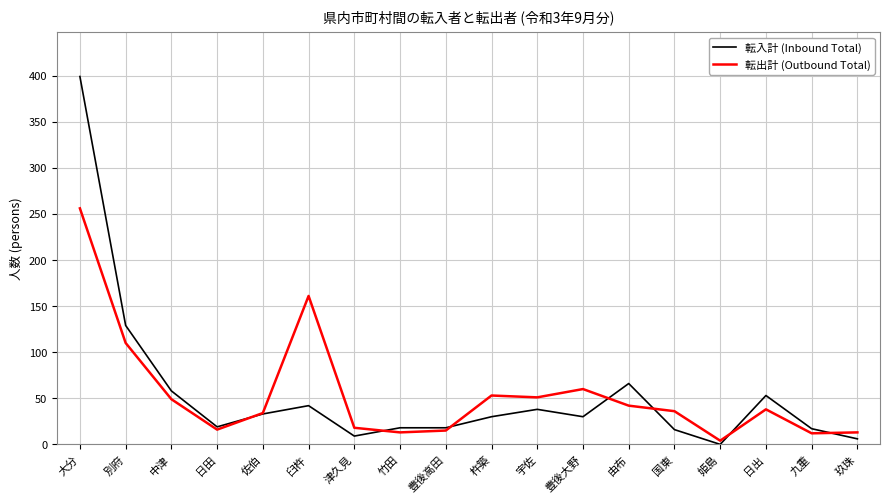

What is the difference between the 転入計 (Inbound Total) values at 豊後高田 and 由布?

48